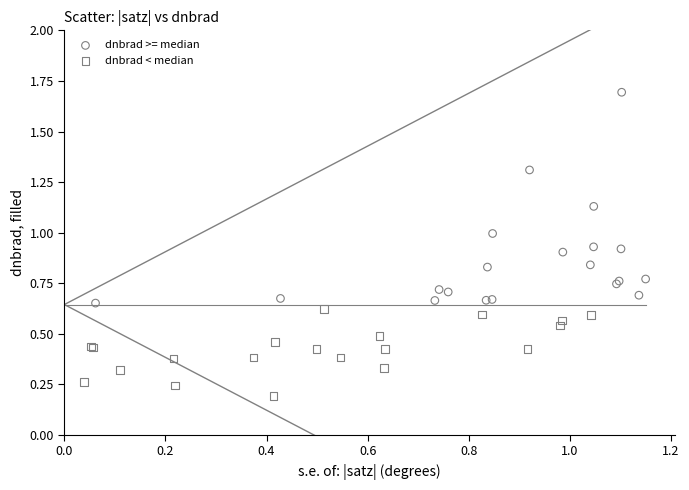

Which series contains the lowest Y value?

dnbrad < median